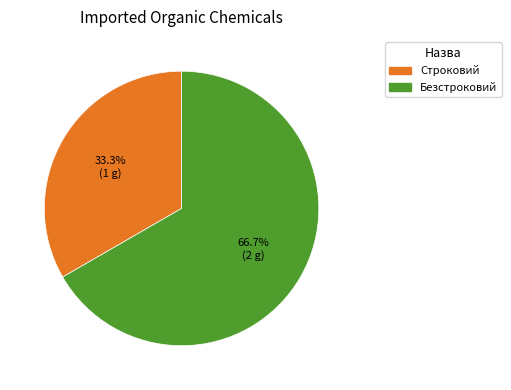

To the nearest percent, what percentage of the pie is Безстроковий?

67%